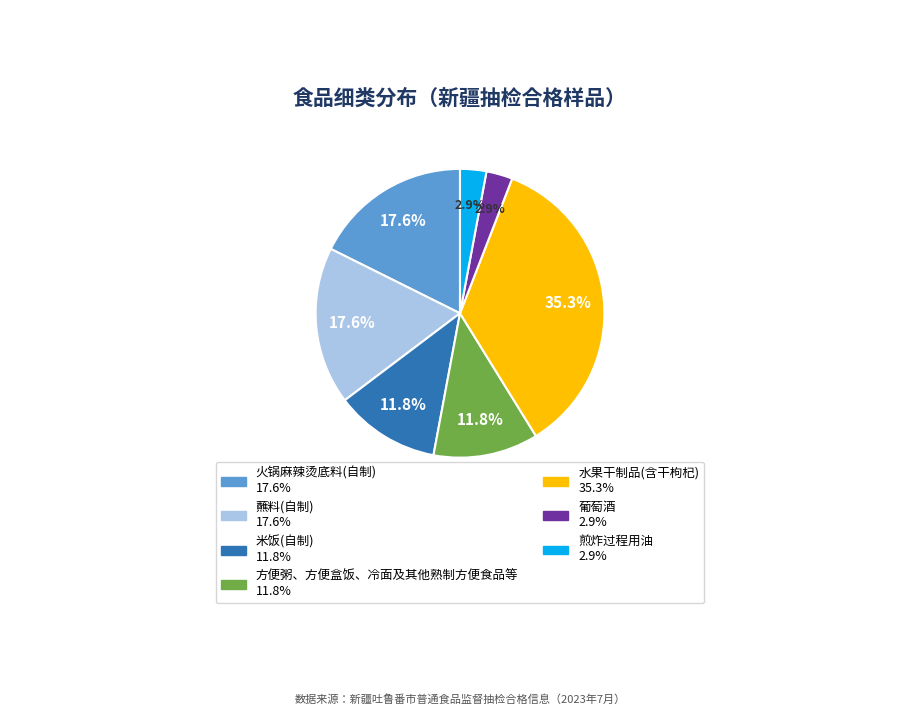

Is it true that 米饭(自制) is 12% of the pie?

True